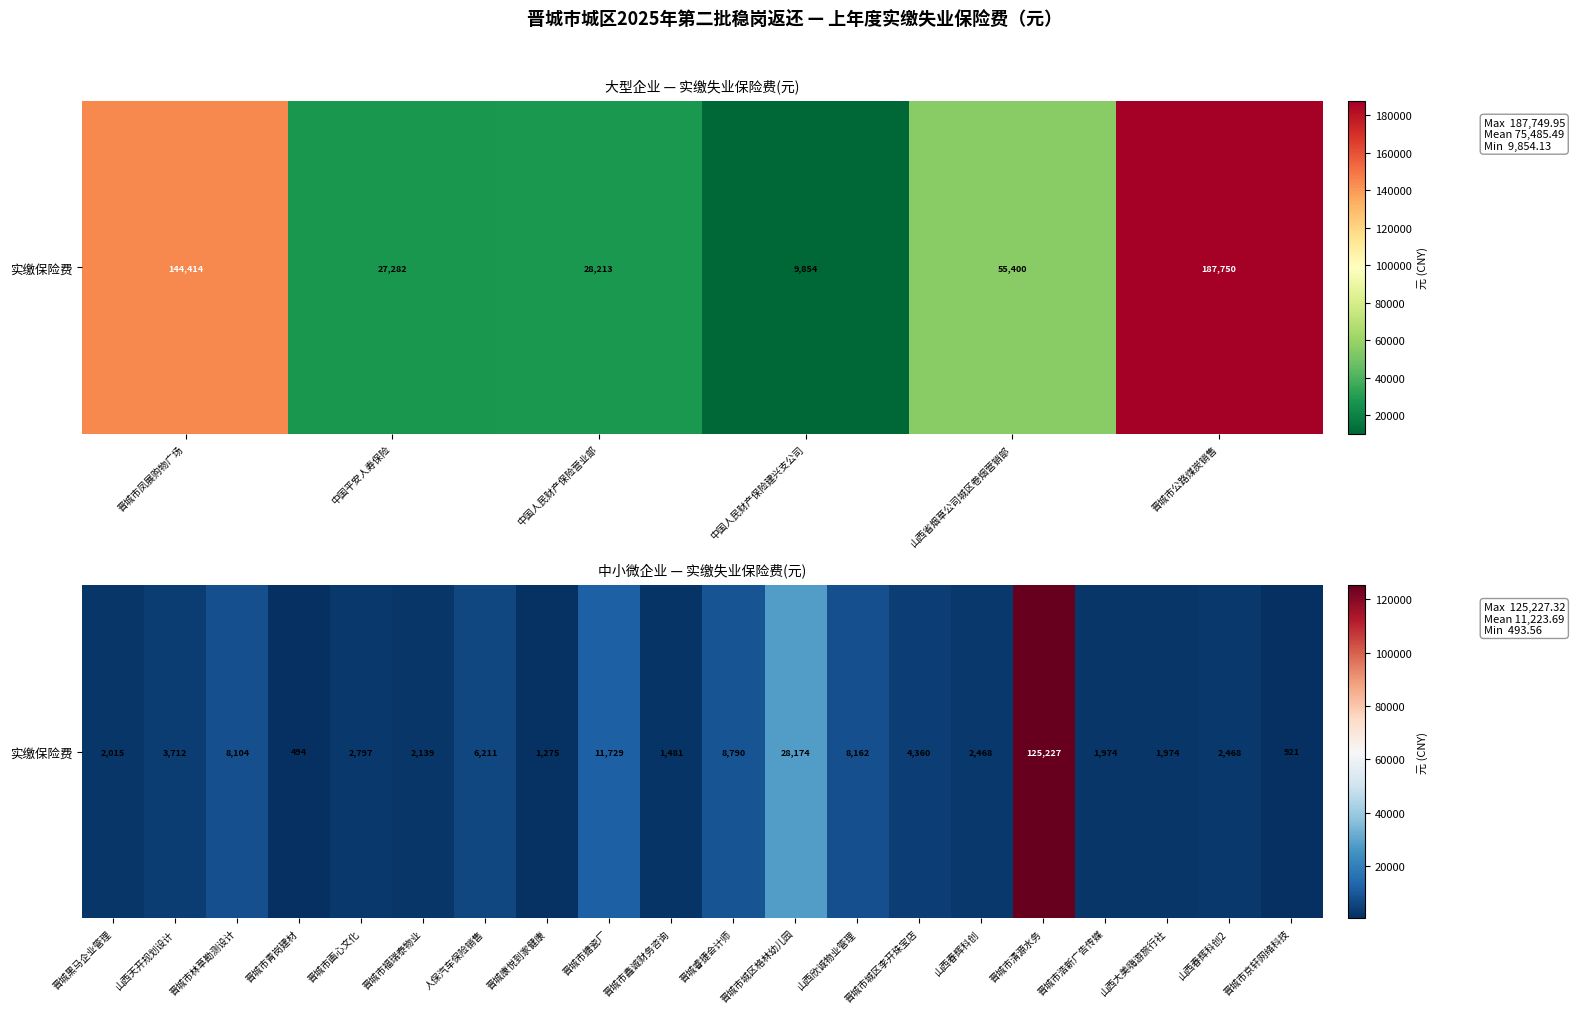

True or false: the data shows 1435.0 at 山西春辉科创2.

False